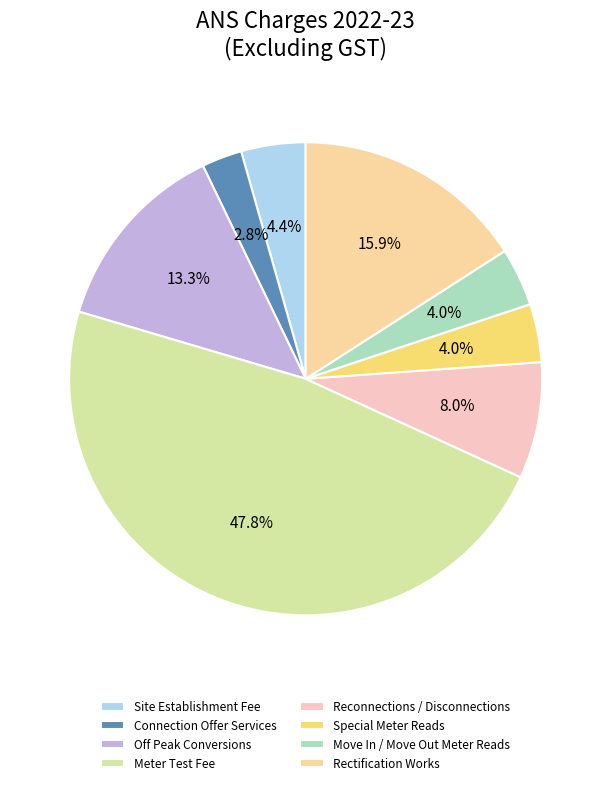

Combined, do Meter Test Fee and Off Peak Conversions account for over 50%?

Yes